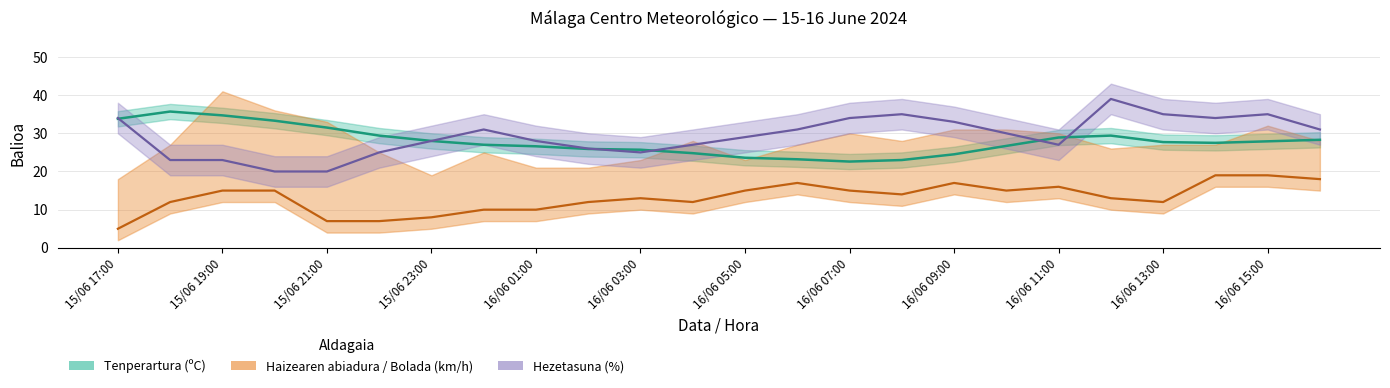

The Hezetasuna (%) series shows 53.9 at 16/06 15:00. True or false?

False